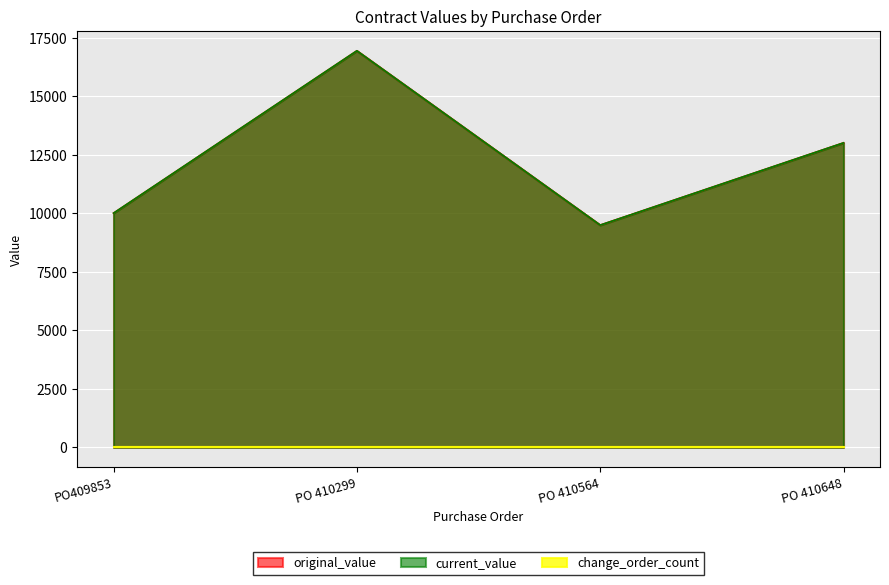

List the labels in order of original_value value, largest first.

PO 410299, PO 410648, PO409853, PO 410564